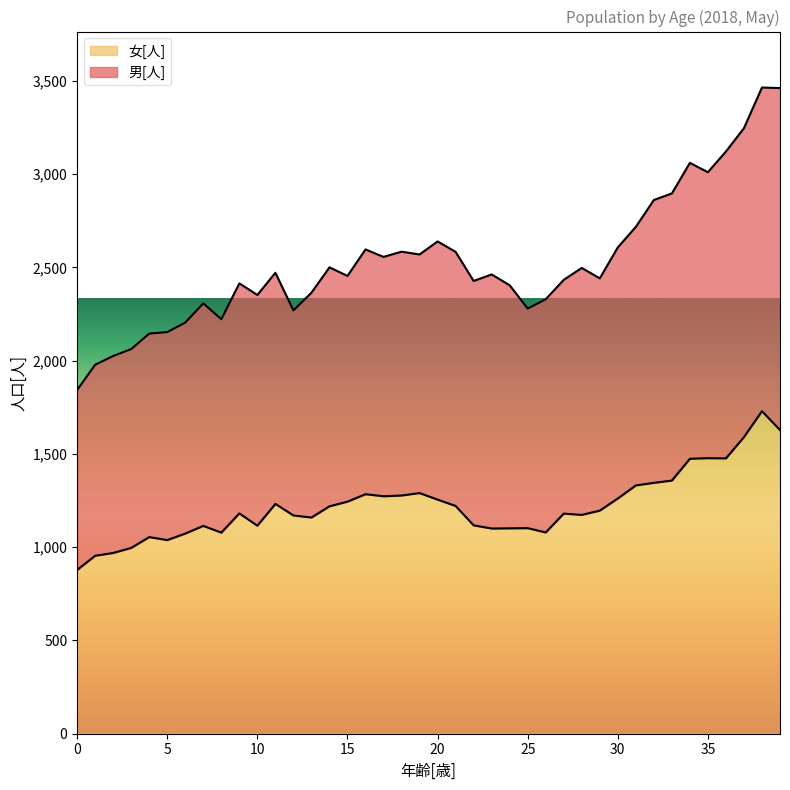

True or false: 女[人] has more than 1 interior local peaks.

True